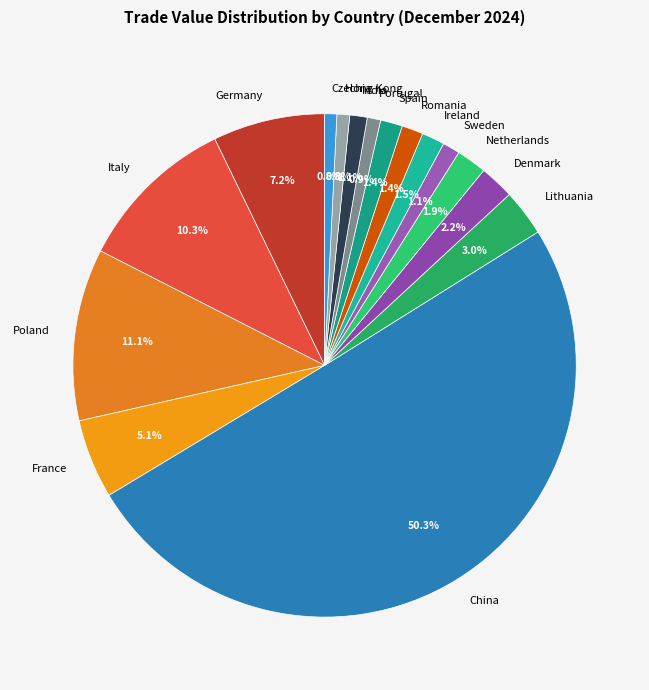

Is the sum of Portugal and Ireland greater than half?

No